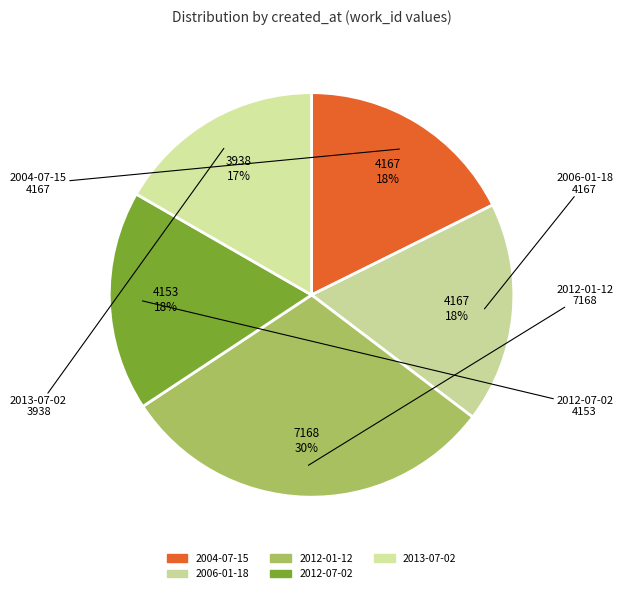

How much of the chart is everything except 2004-07-15?

82.3%